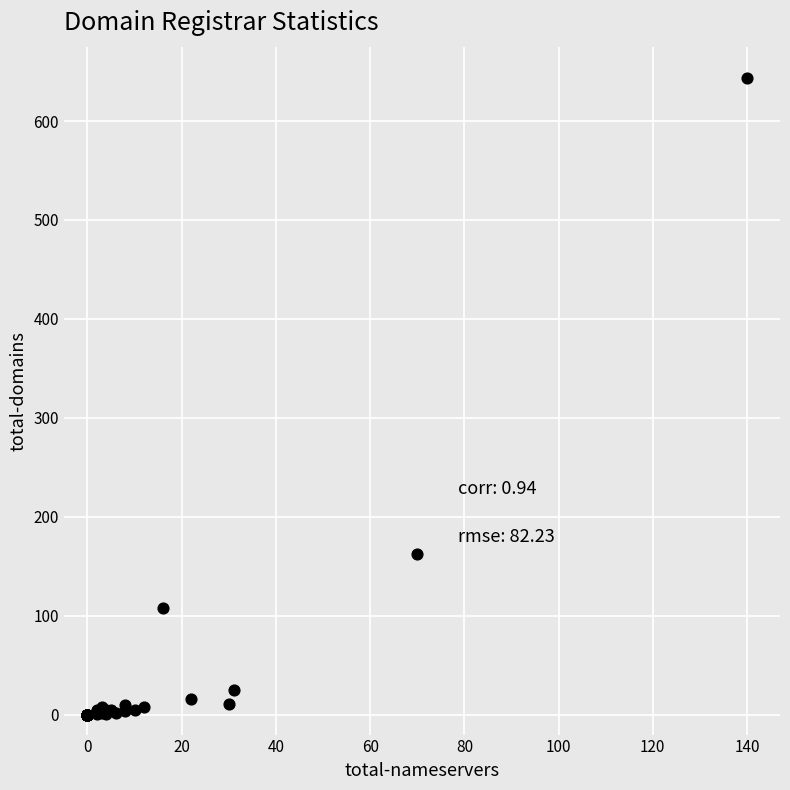

What Y value in the scatter plot is closest to 321?

162